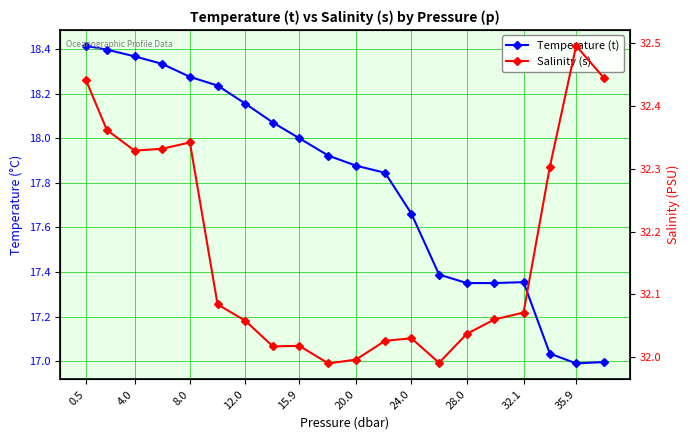

What is the sum of all Temperature (t) values?

356.0